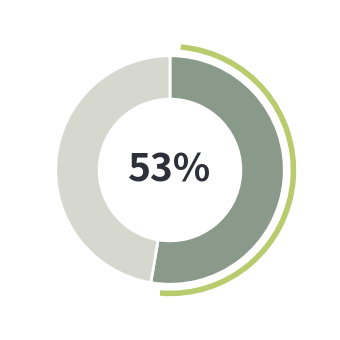

Does any single category account for the majority?

Yes